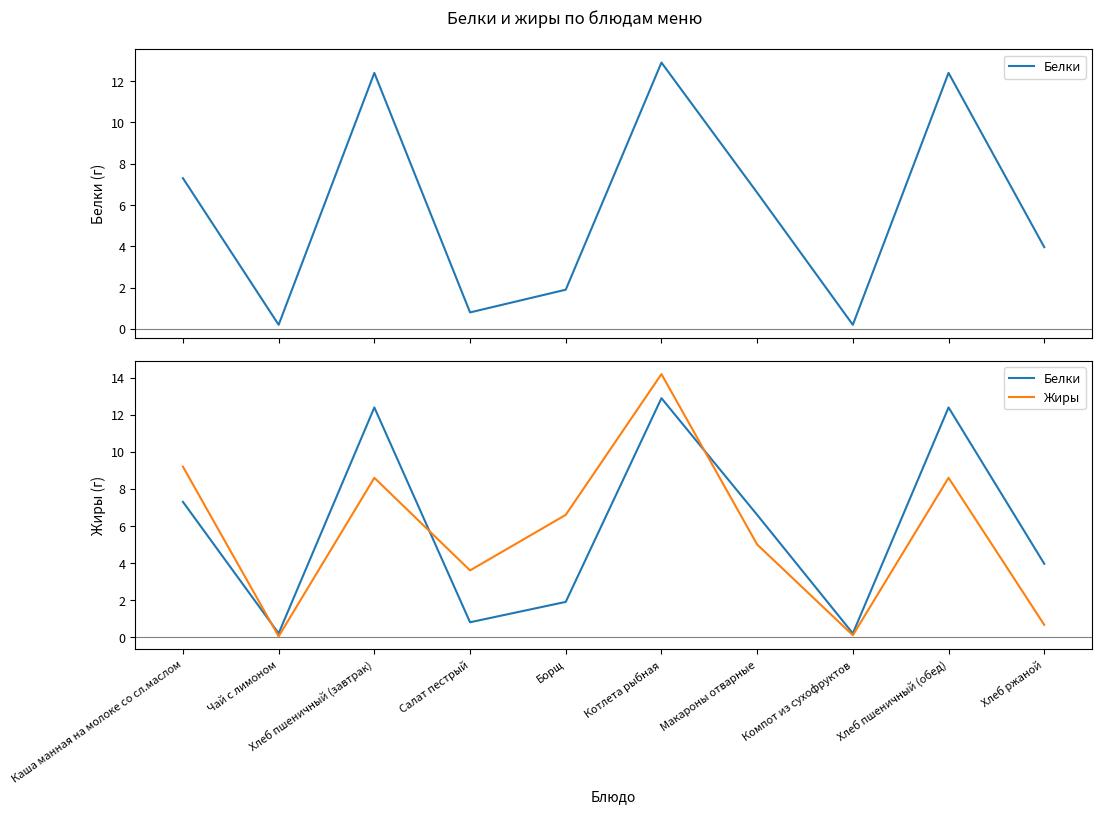

In Жиры, how many points are lower than both neighbors (excluding endpoints)?

3